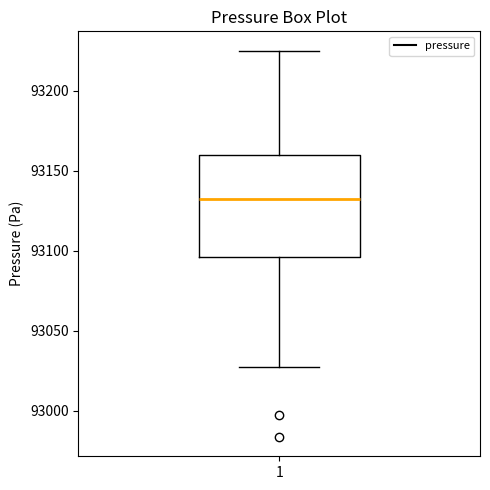

Transcribe this box plot: give where the median line is, the range the box spans, and where the two whiskers end, as read against the y-axis. The values are not printed on the chart, so give them approximately, as read against the axis.

median 93130, box 93095 to 93160, whiskers 93030 to 93225